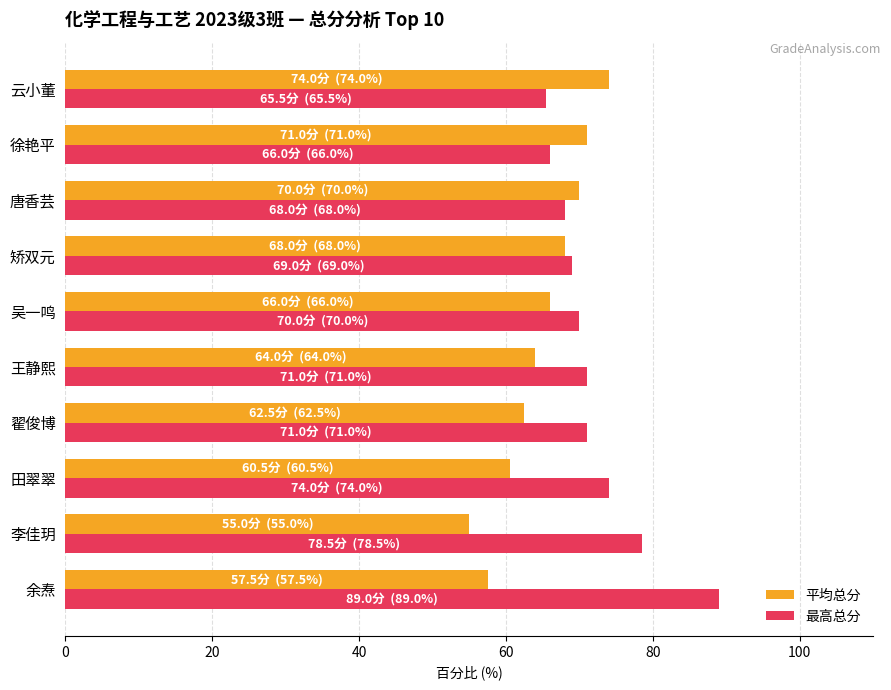

At which label is 最高总分 closest to 77?

李佳玥